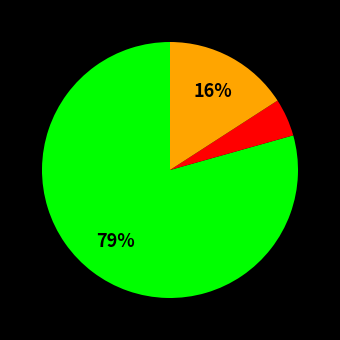

To the nearest percent, what is the average slice percentage?

33%